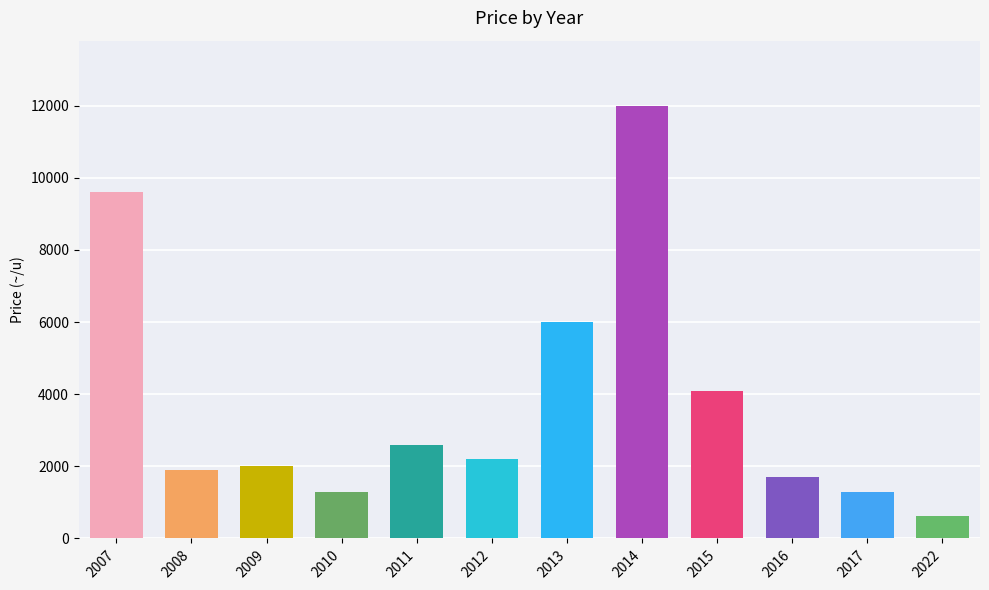

What is the minimum value shown in the chart?

610